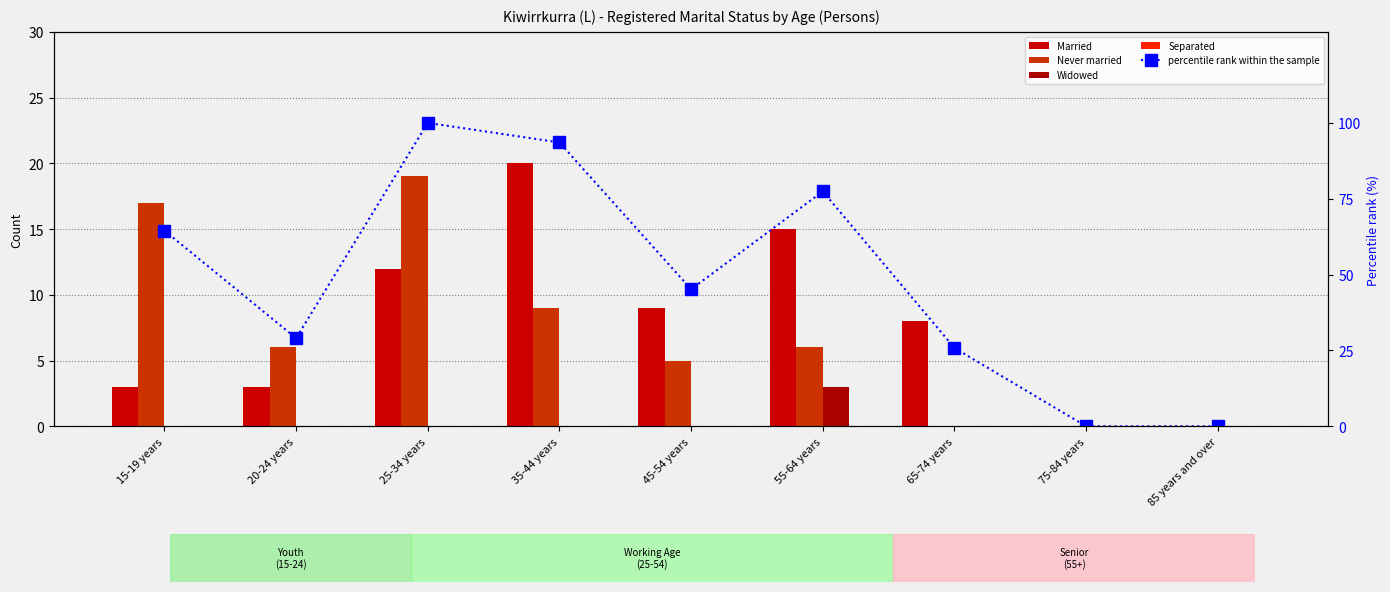

Is the value of Separated at 15-19 years greater than the value of percentile rank within the sample at 65-74 years?

No